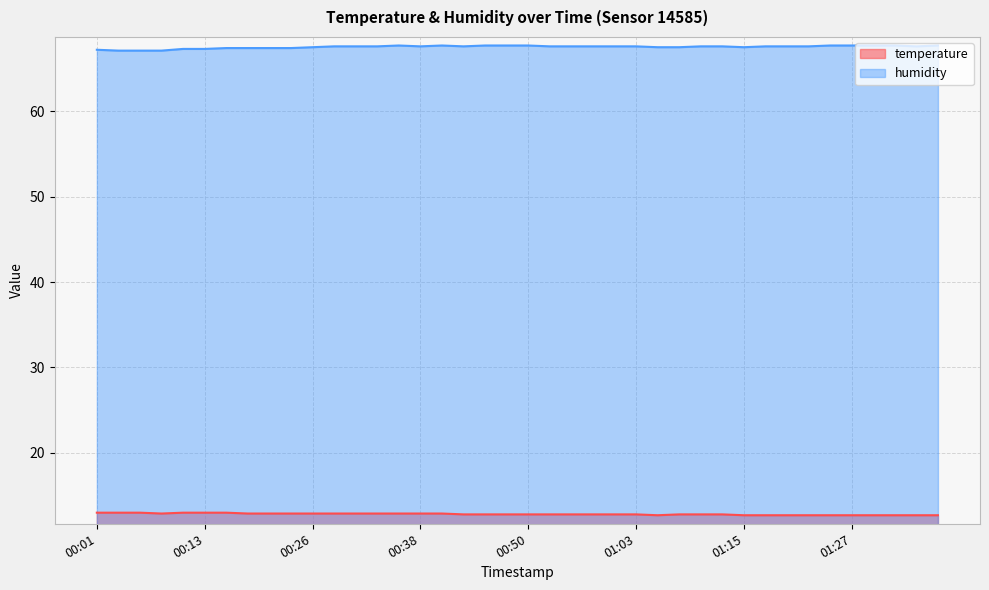

Reading left to right, extract all data points from this chart.

temperature: 00:01=13.0	00:04=13.0	00:06=13.0	00:08=12.9	00:11=13.0	00:13=13.0	00:16=13.0	00:18=12.9	00:21=12.9	00:23=12.9	00:26=12.9	00:28=12.9	00:31=12.9	00:33=12.9	00:36=12.9	00:38=12.9	00:40=12.9	00:43=12.8	00:45=12.8	00:48=12.8	00:50=12.8	00:53=12.8	00:55=12.8	00:58=12.8	01:00=12.8	01:03=12.8	01:05=12.7	01:07=12.8	01:10=12.8	01:12=12.8	01:15=12.7	01:17=12.7	01:20=12.7	01:22=12.7	01:25=12.7	01:27=12.7	01:30=12.7	01:32=12.7	01:35=12.7	01:37=12.7
humidity: 00:01=67.2	00:04=67.1	00:06=67.1	00:08=67.1	00:11=67.3	00:13=67.3	00:16=67.4	00:18=67.4	00:21=67.4	00:23=67.4	00:26=67.5	00:28=67.6	00:31=67.6	00:33=67.6	00:36=67.7	00:38=67.6	00:40=67.7	00:43=67.6	00:45=67.7	00:48=67.7	00:50=67.7	00:53=67.6	00:55=67.6	00:58=67.6	01:00=67.6	01:03=67.6	01:05=67.5	01:07=67.5	01:10=67.6	01:12=67.6	01:15=67.5	01:17=67.6	01:20=67.6	01:22=67.6	01:25=67.7	01:27=67.7	01:30=67.7	01:32=67.7	01:35=67.6	01:37=67.7